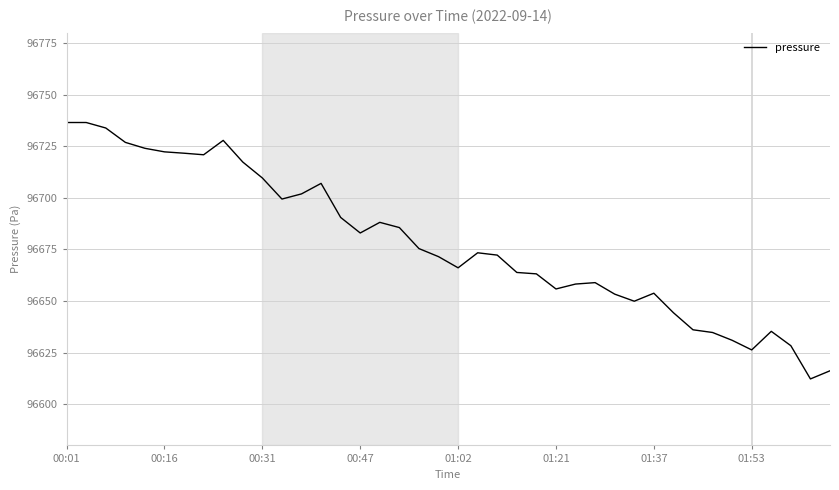

What is the maximum value shown in the chart?

96736.5